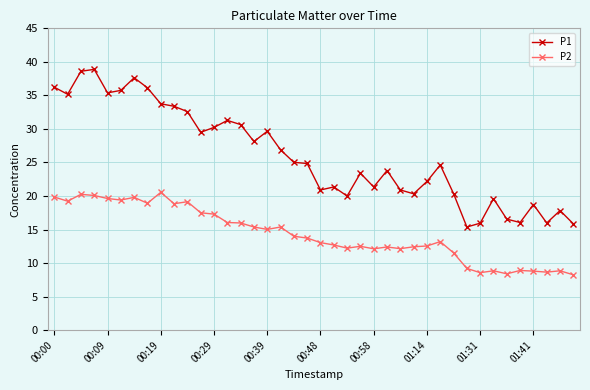

True or false: P1 and P2 intersect in this chart.

False